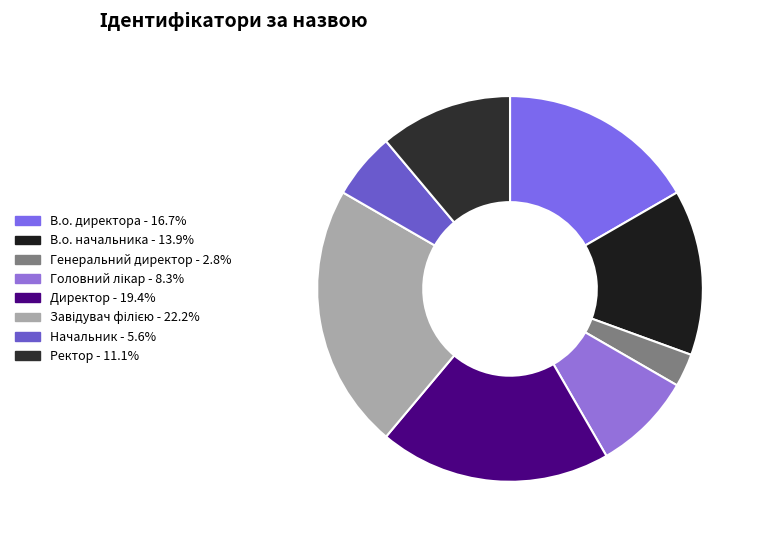

Count the number of slices in the pie.

8